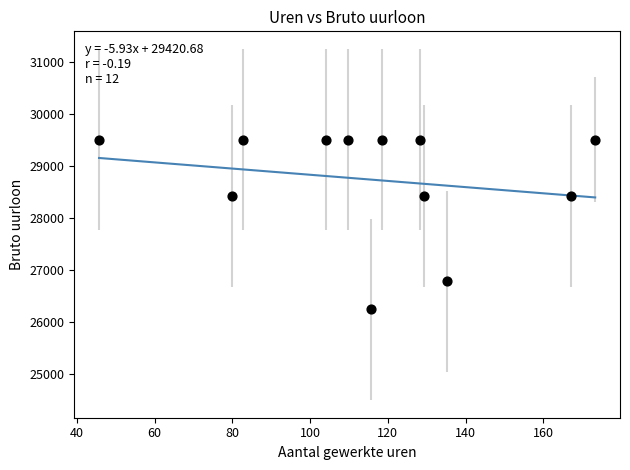

What is the range of Y values (max minus min)?

3258